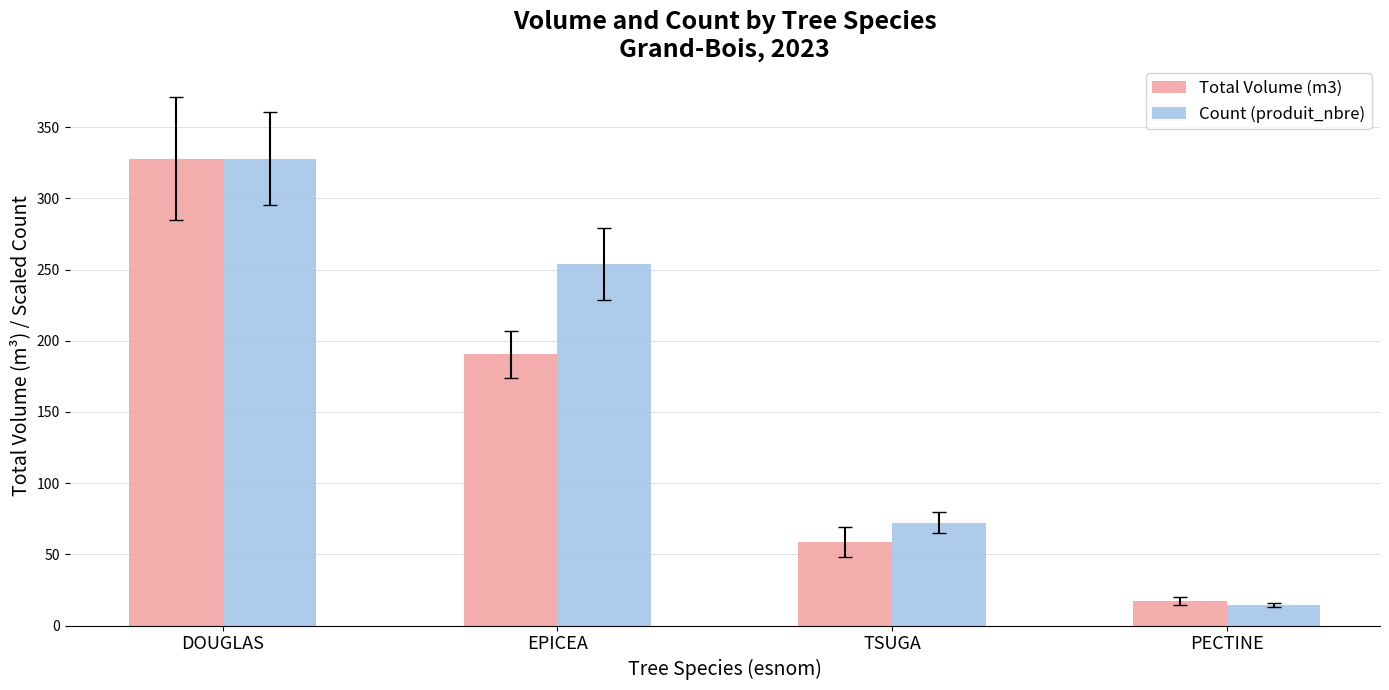

At which label is Total Volume (m3) closest to 172?

EPICEA